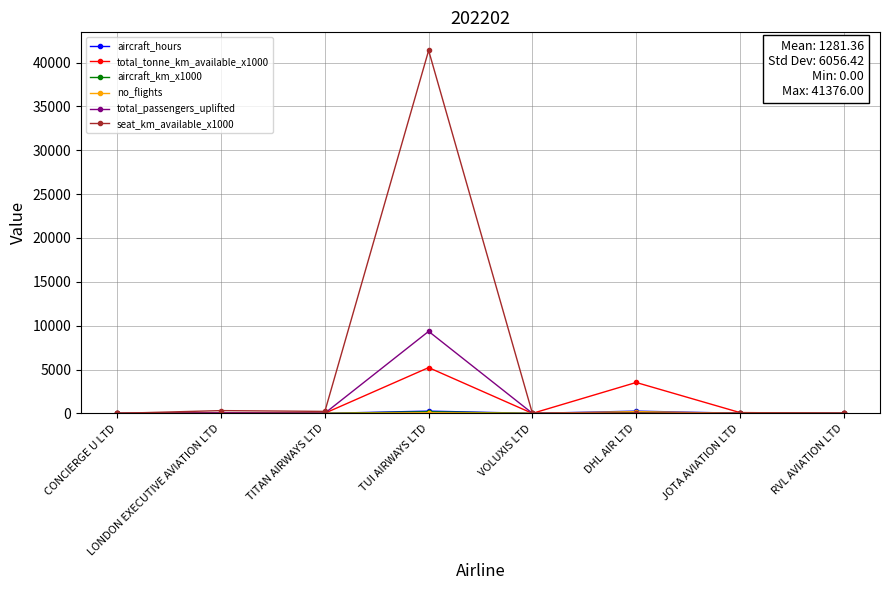

True or false: seat_km_available_x1000 has a value of 24464.7 at RVL AVIATION LTD.

False